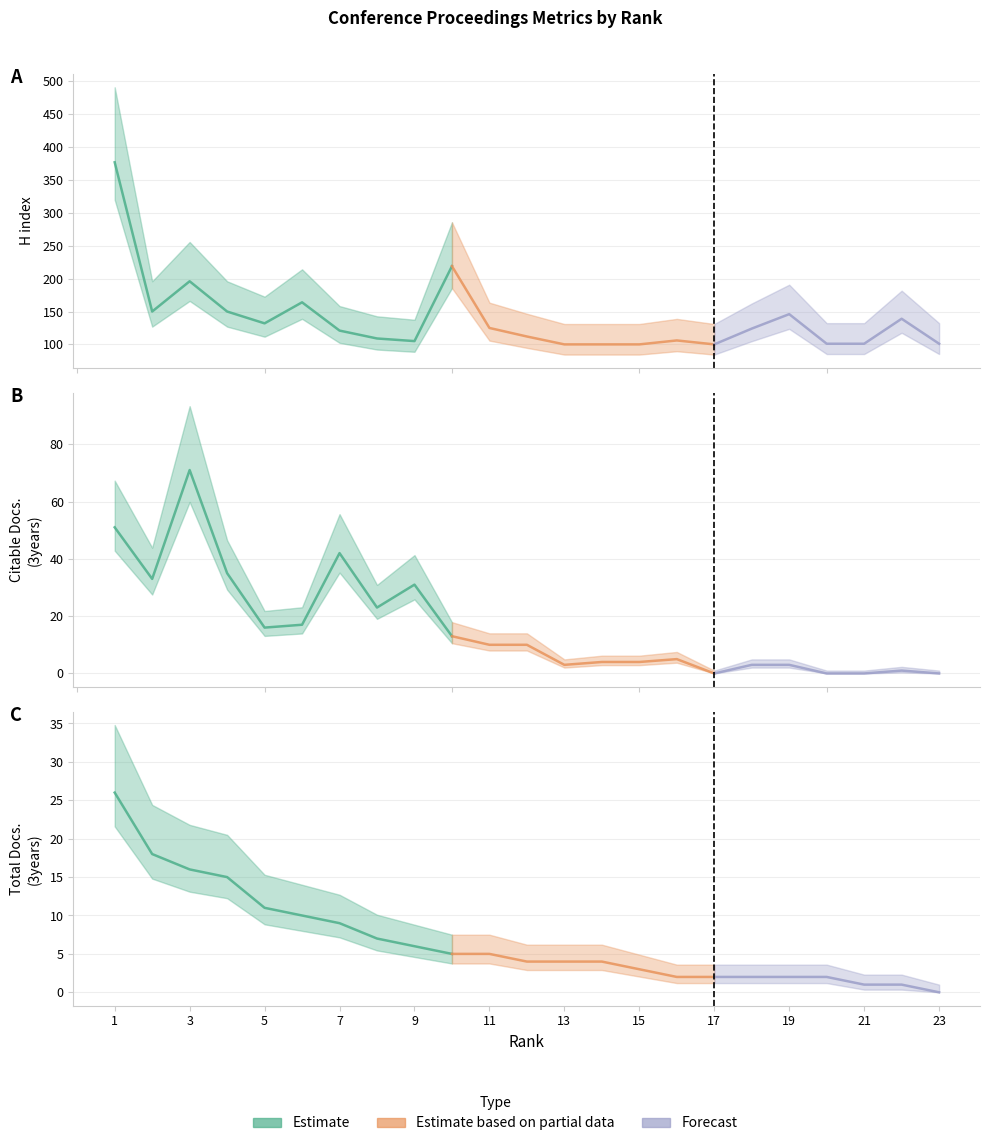

Which has a higher value, 13 or 3?

3